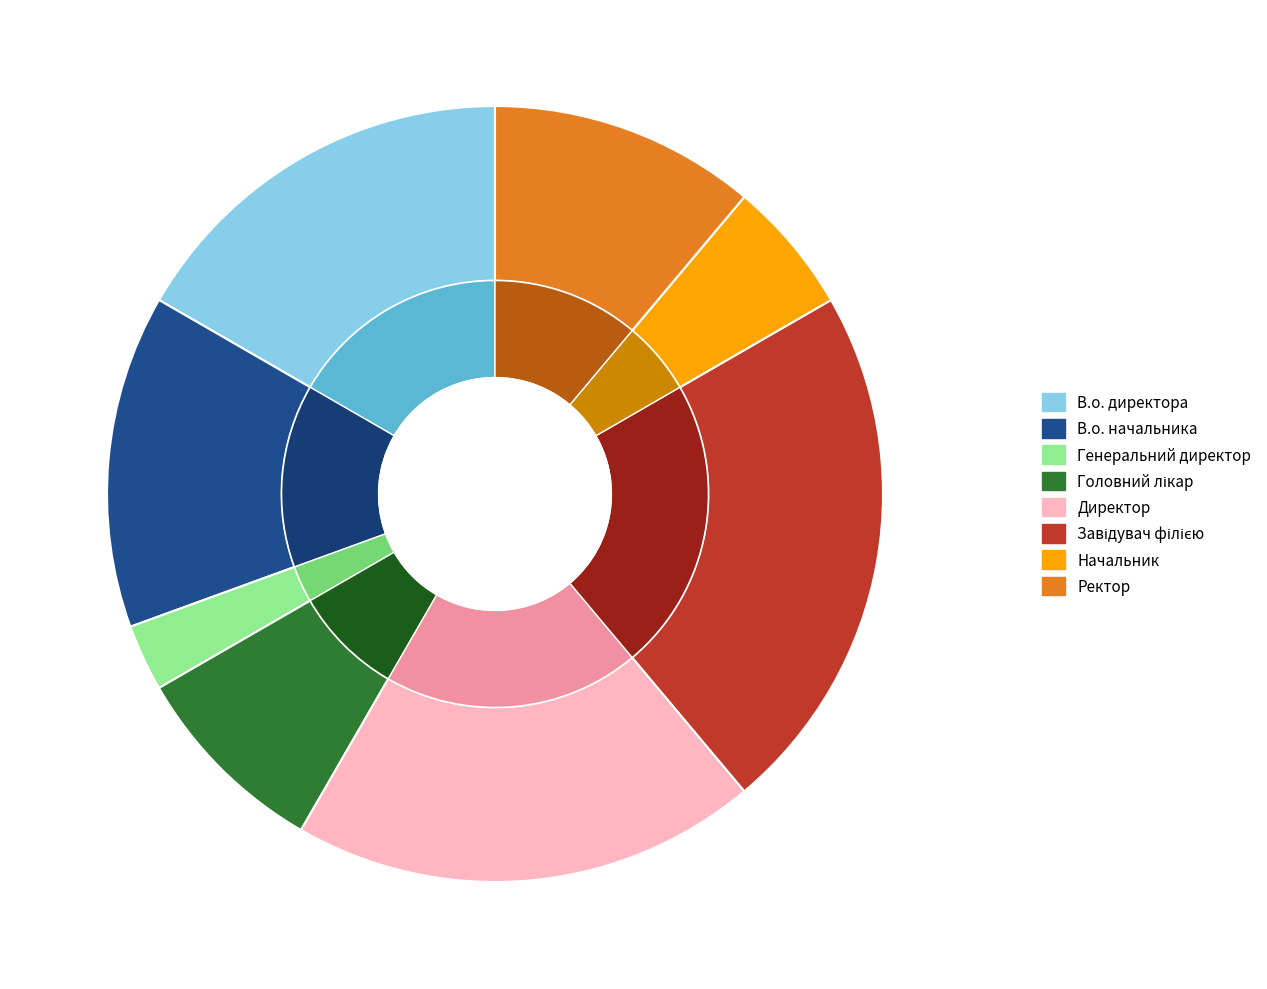

How many segments does this pie chart have?

8